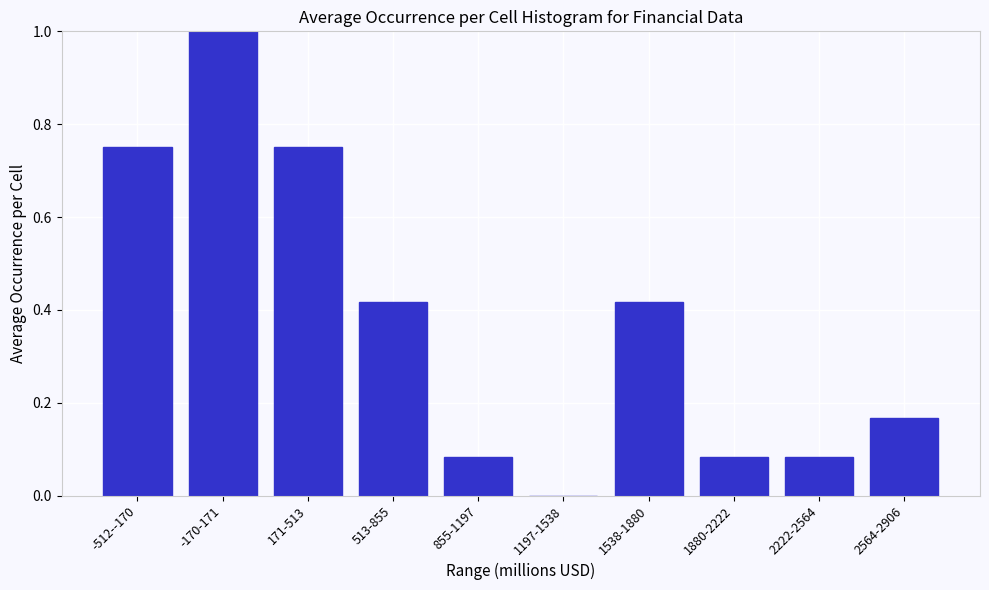

What is the sum of the values at -170-171 and 1880-2222?

1.1